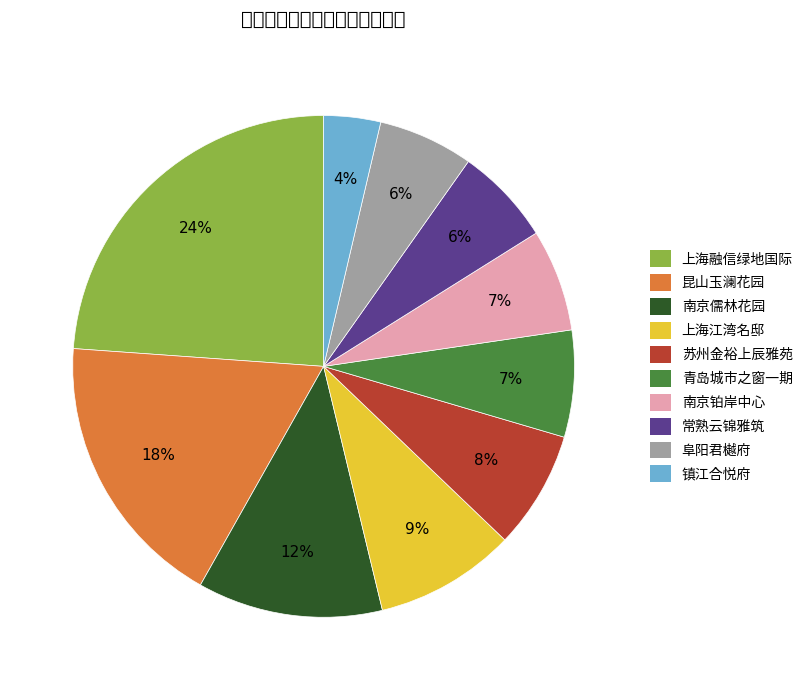

To the nearest percent, what is the difference between the largest and smallest slice percentages?

20%